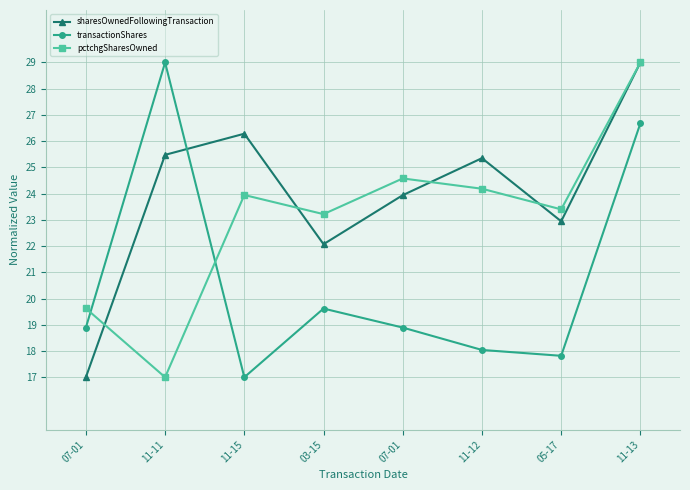

What are all the series names shown in the legend?

sharesOwnedFollowingTransaction, transactionShares, pctchgSharesOwned